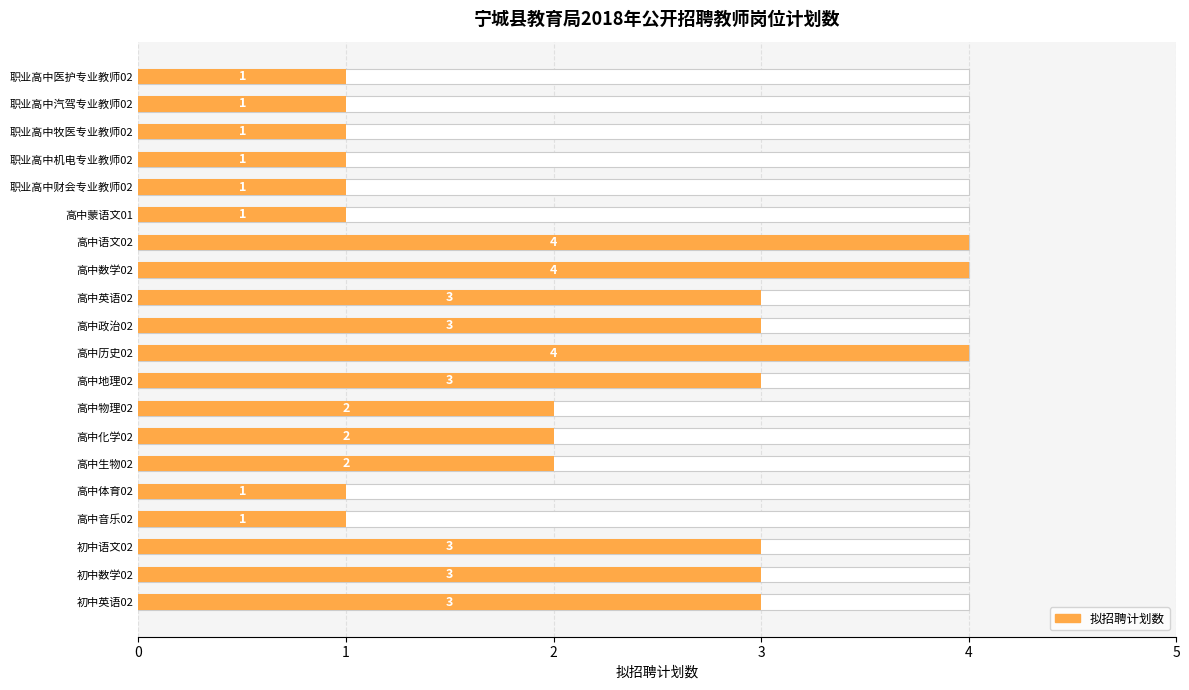

Reading left to right, list all the values displayed in this chart.

1	1	1	1	1	1	4	4	3	3	4	3	2	2	2	1	1	3	3	3